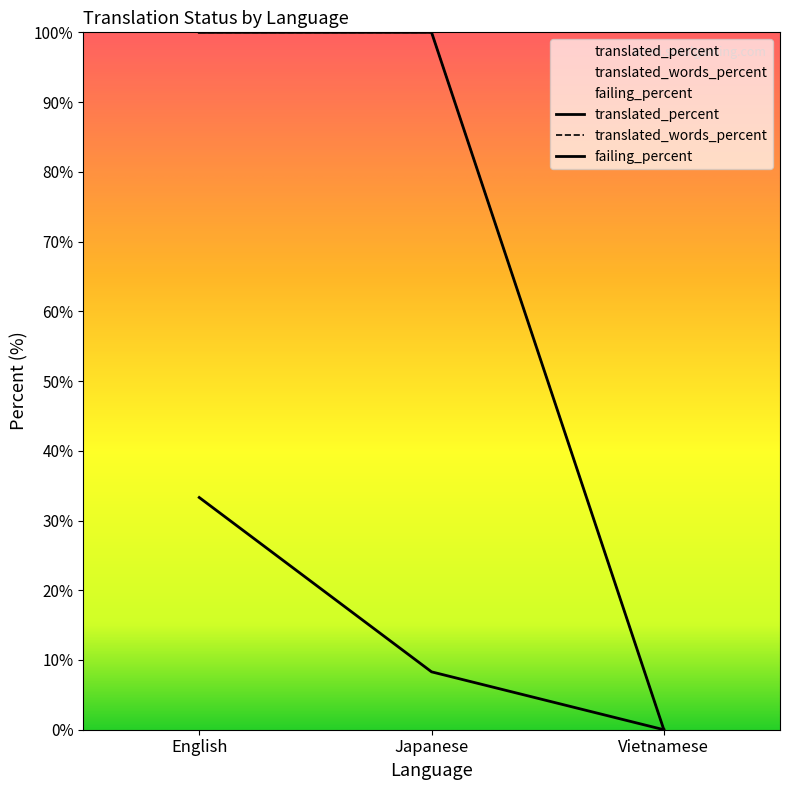

At how many categories does at least one series exceed 60?

2